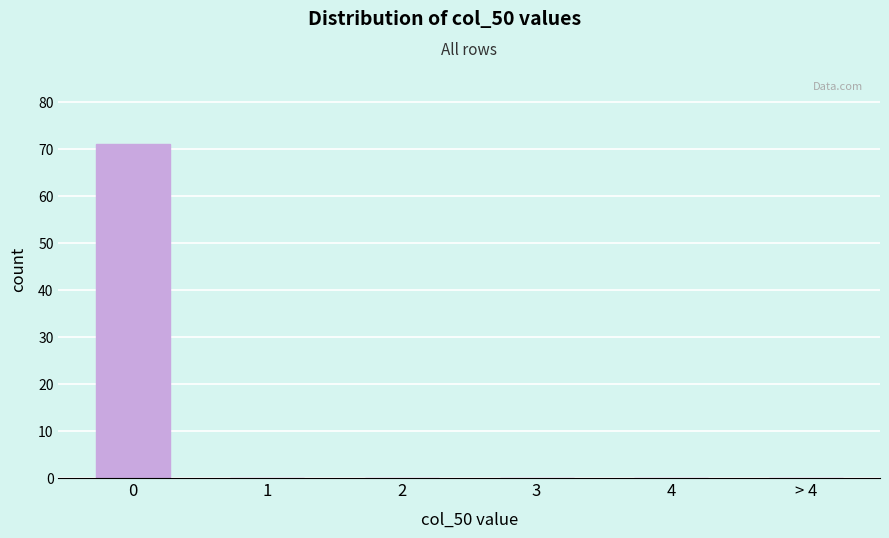

Reading left to right, what are all the values shown in this chart?

0=71	1=0	2=0	3=0	4=0	> 4=0